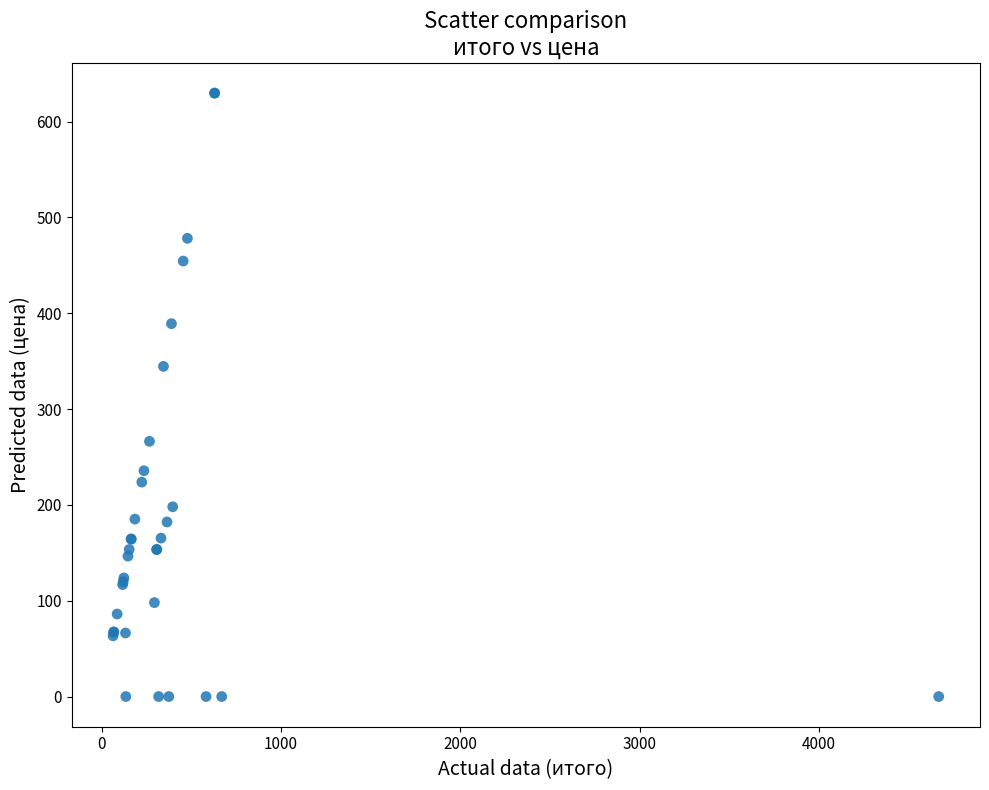

What Y value in the scatter plot is closest to 314?

344.5